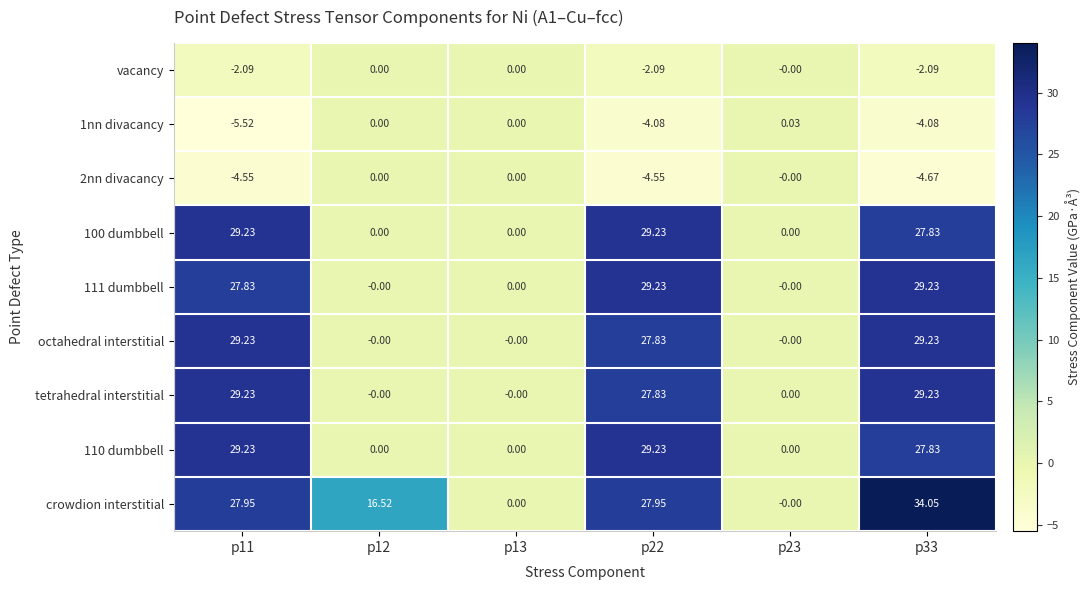

Which series has the widest spread of values?

crowdion interstitial